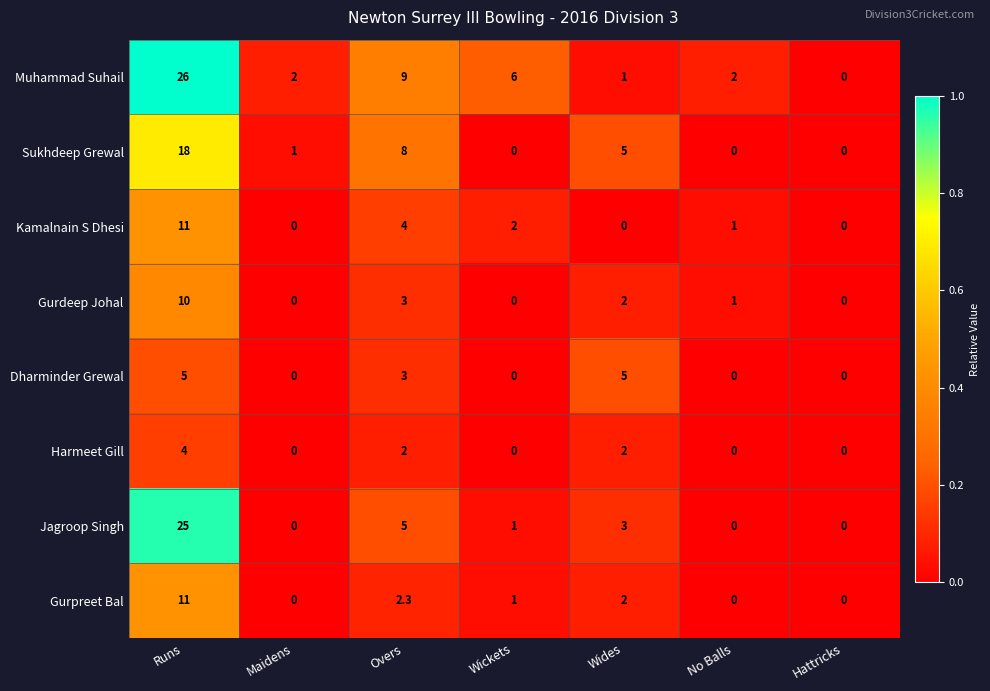

True or false: Kamalnain S Dhesi has a value of 0.0 at Wides.

True